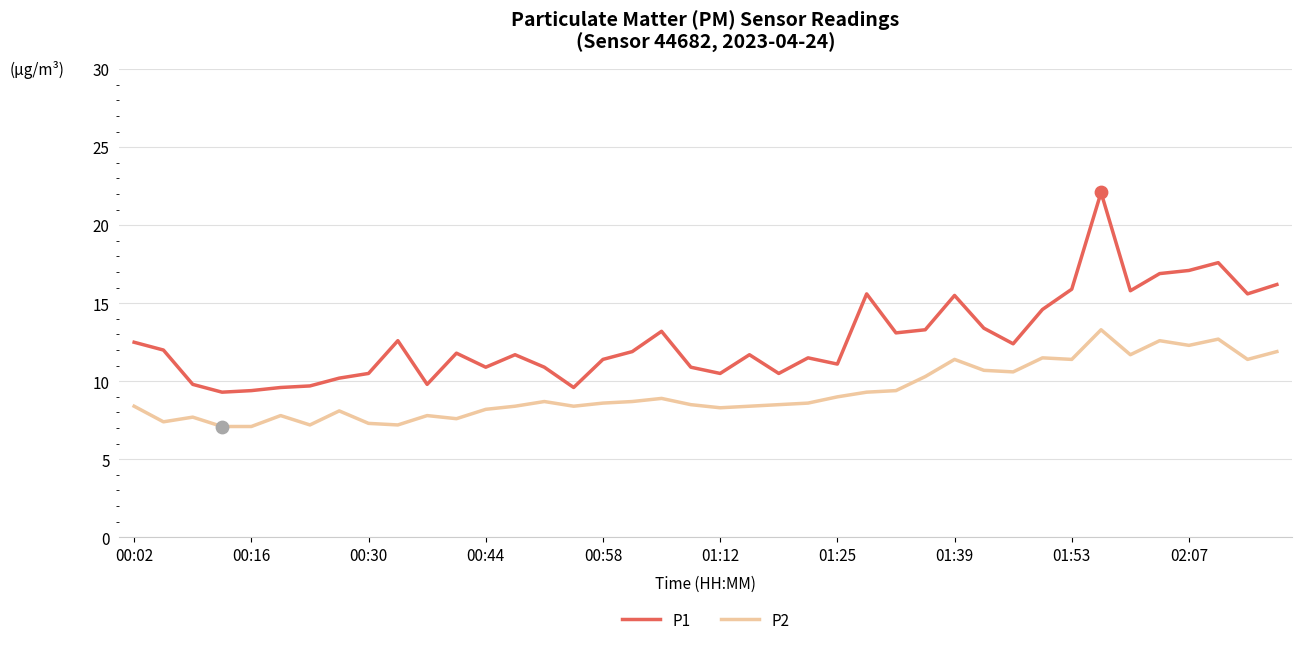

Which series has the largest range (max minus min)?

P1